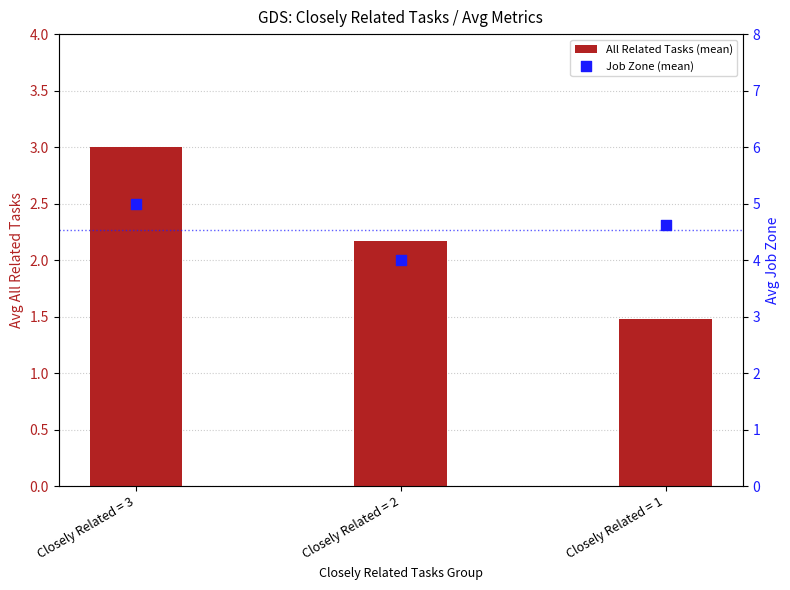

Which series has the widest spread of Y values?

All Related Tasks (mean)